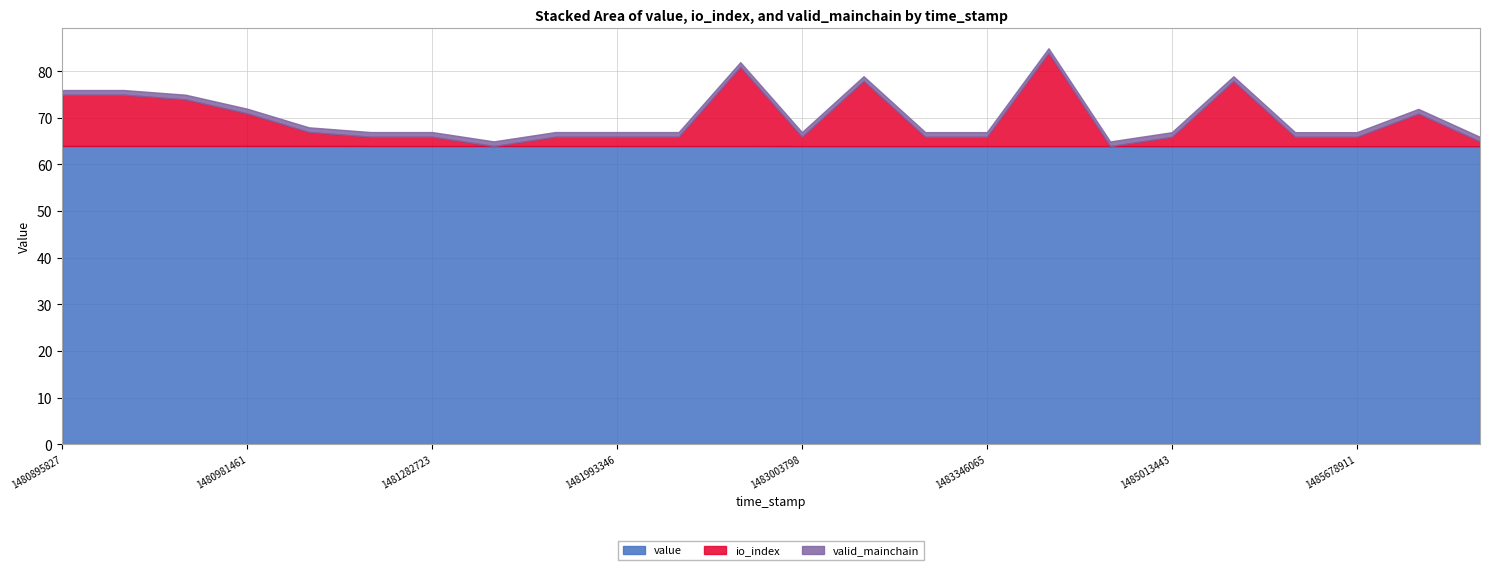

What is the spread (max minus min) of values at 1481993346?

63.0